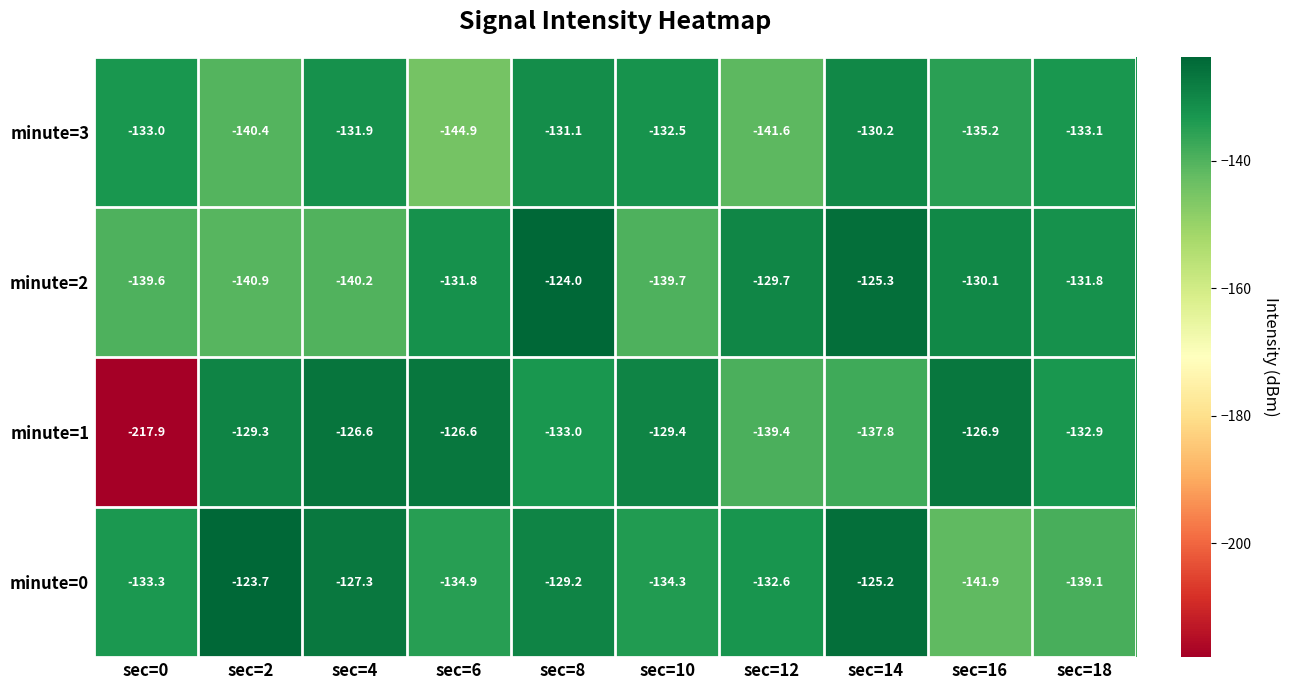

How many distinct data groups are displayed?

4